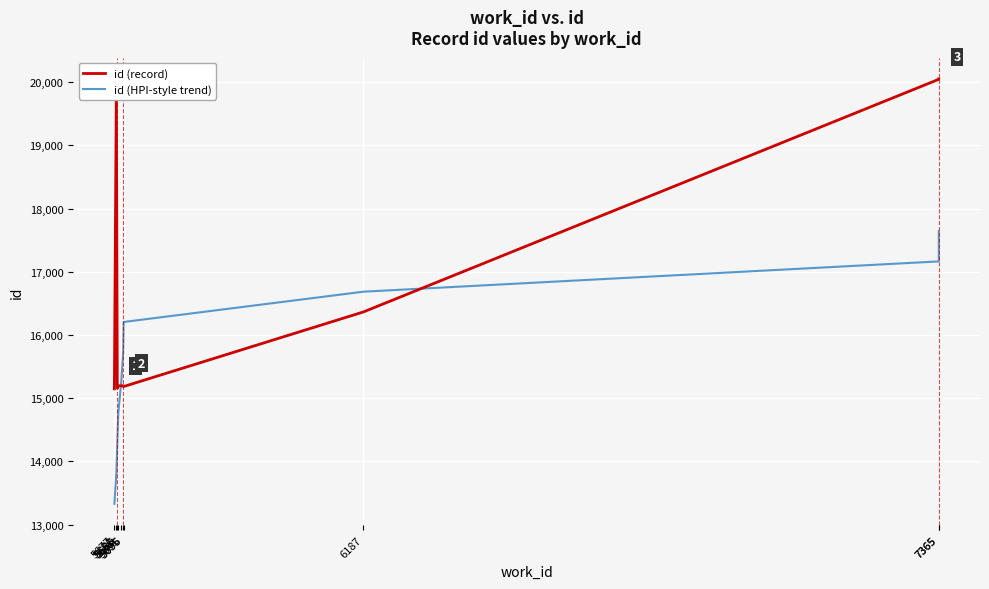

Between which two adjacent categories do id (HPI-style trend) and id (record) first intersect?

5685 and 5691